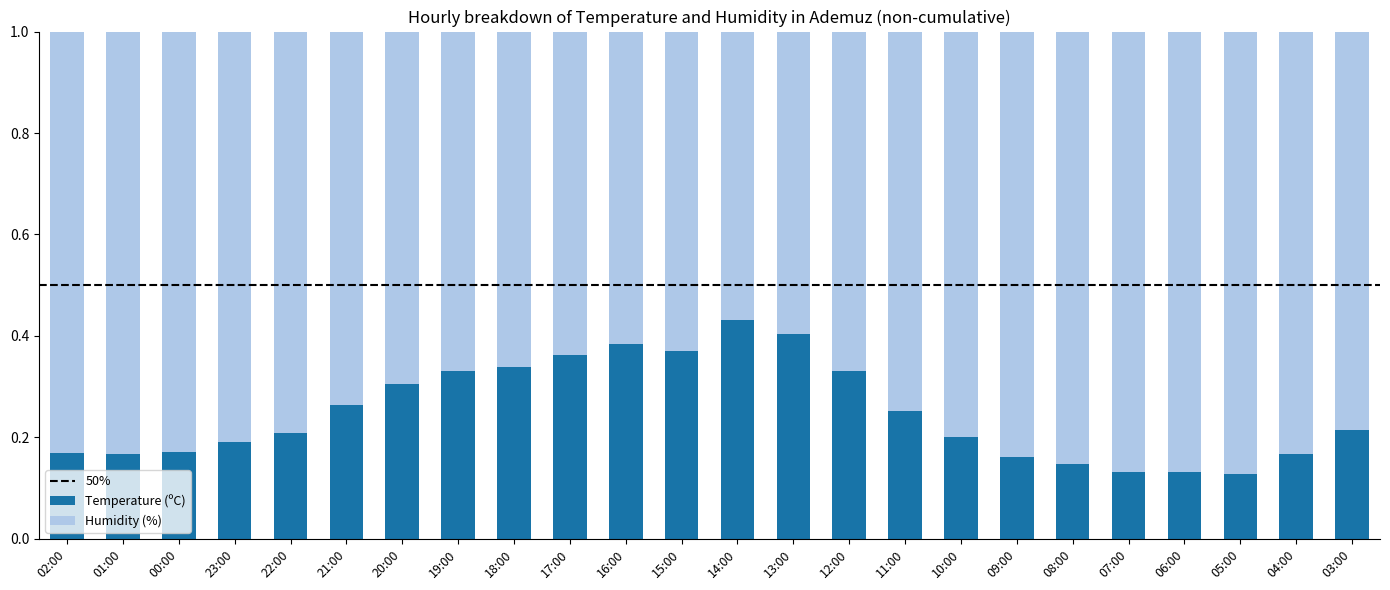

Count the Temperature (ºC) values in the range 0 to 1.

24